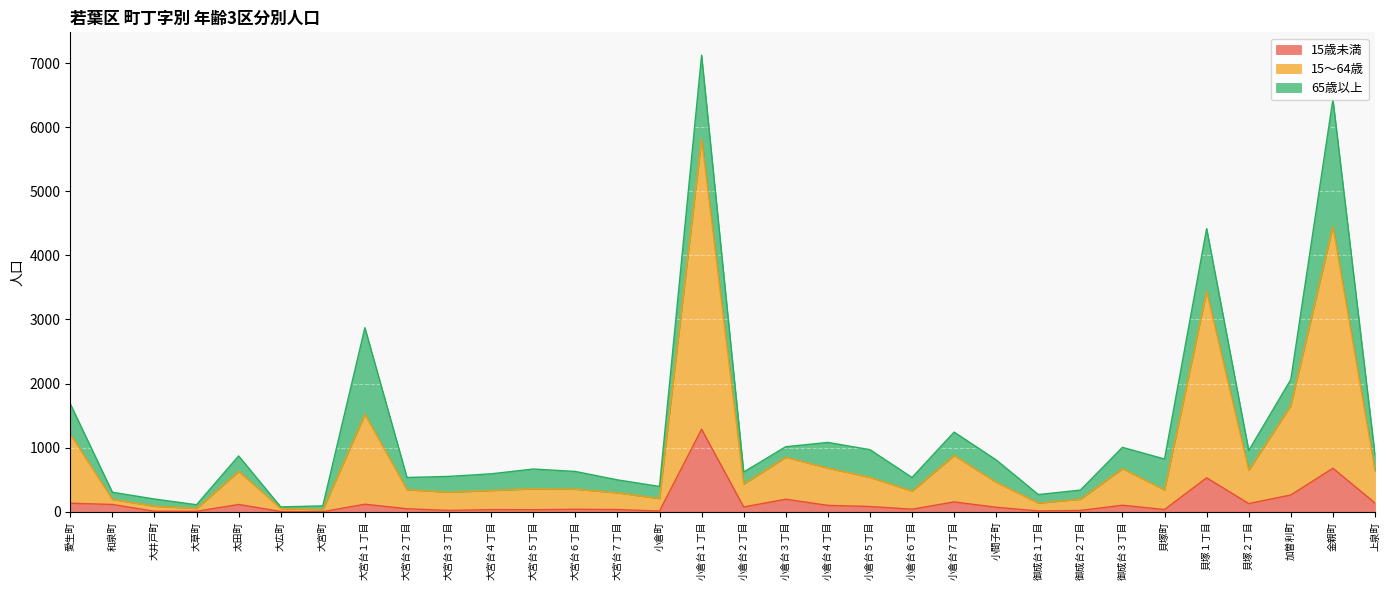

Which label corresponds to the largest value in the chart?

小倉台１丁目